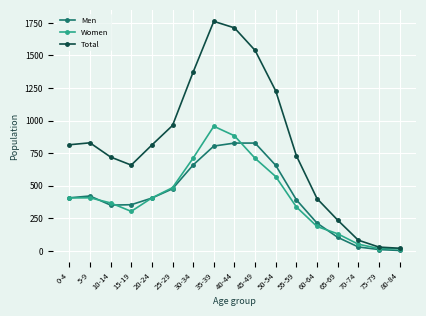

Between 45-49 and 55-59, which series saw the biggest shift?

Total